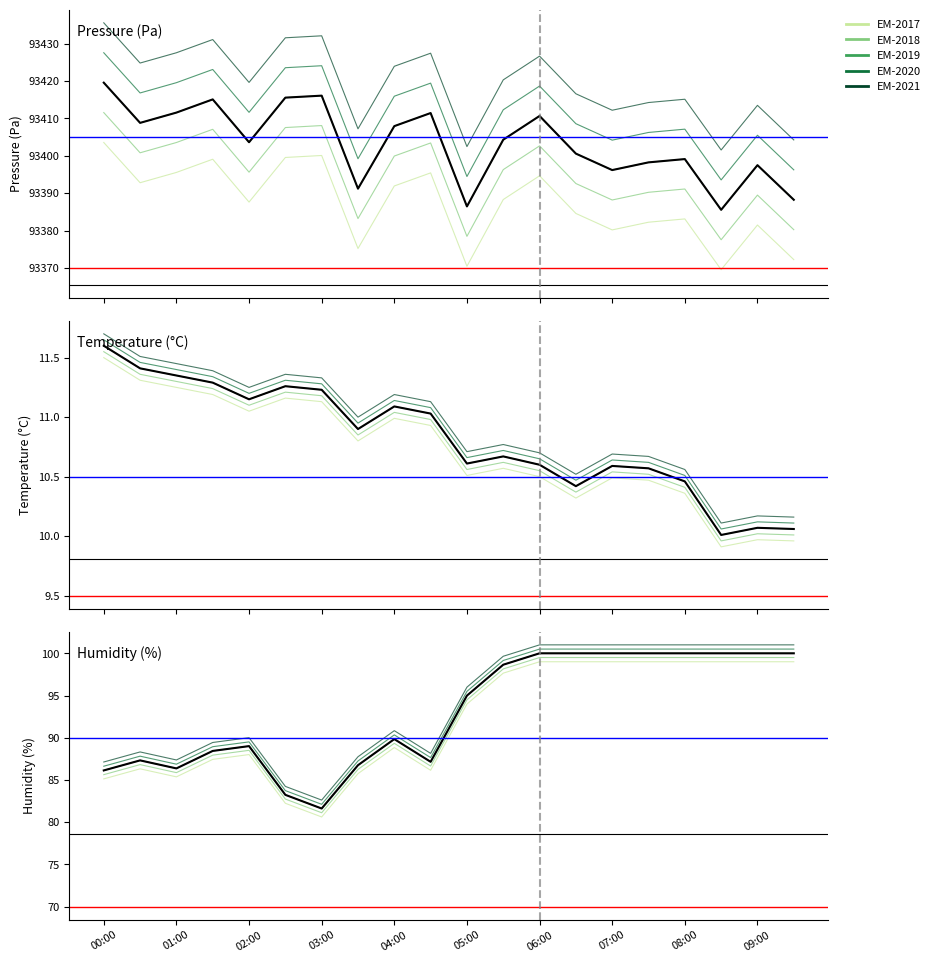

The value of temperature at 02:00 is 3.6. True or false?

False